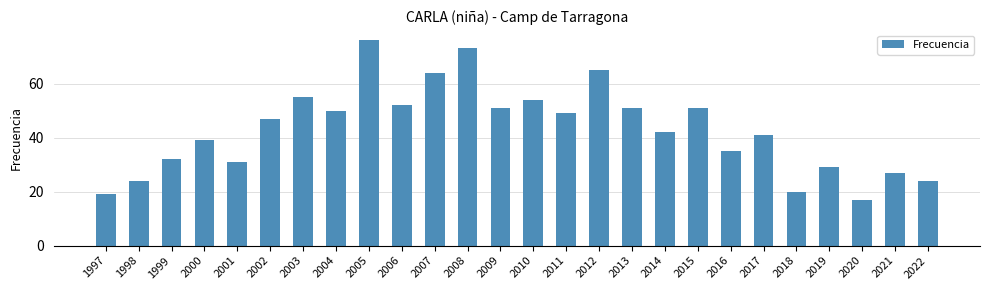

Reading right to left, list all the values displayed in this chart.

24	27	17	29	20	41	35	51	42	51	65	49	54	51	73	64	52	76	50	55	47	31	39	32	24	19